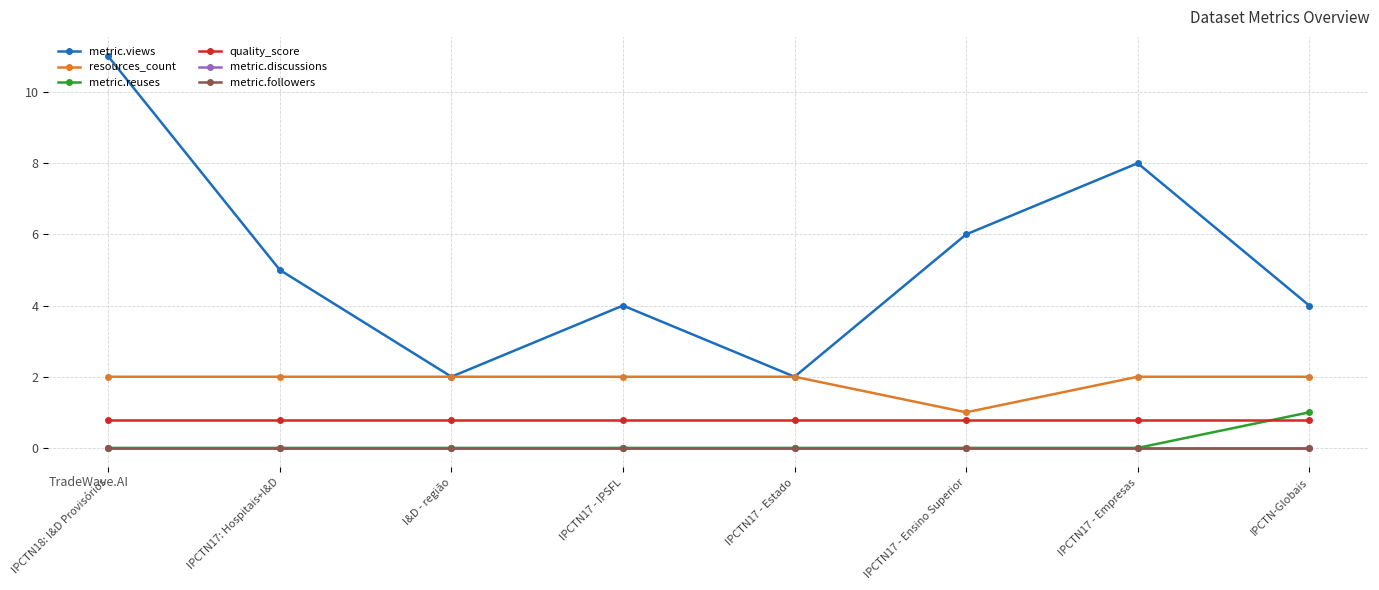

What is the difference between the second highest and minimum values in the resources_count series?

1.0